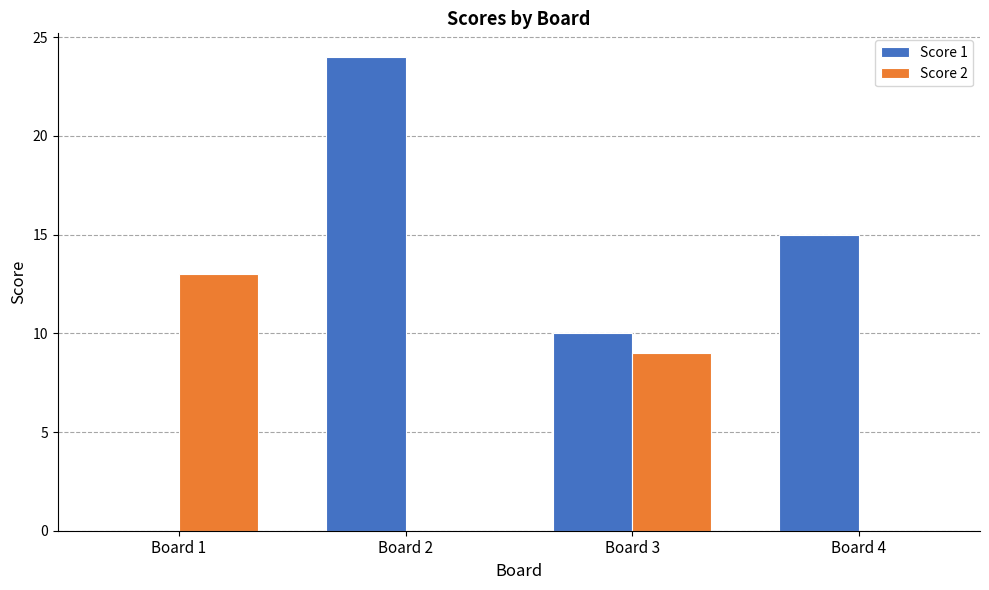

How many groups of bars are there?

4